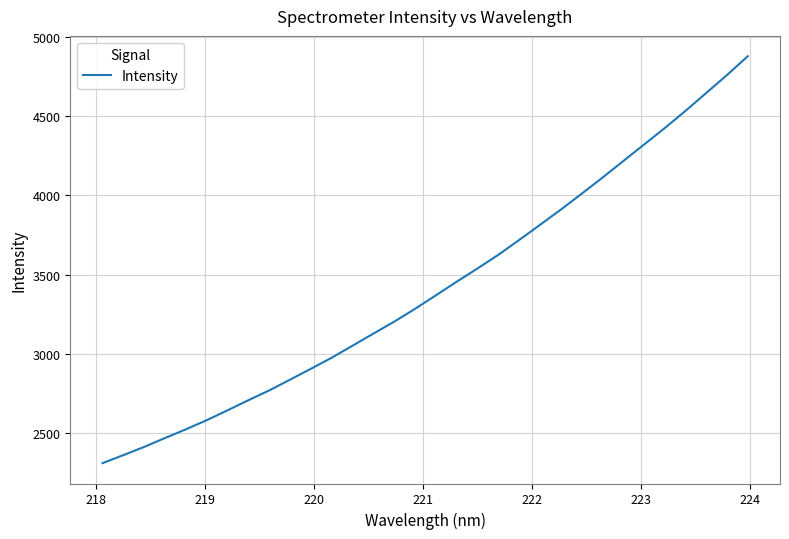

How many distinct data groups are displayed?

1